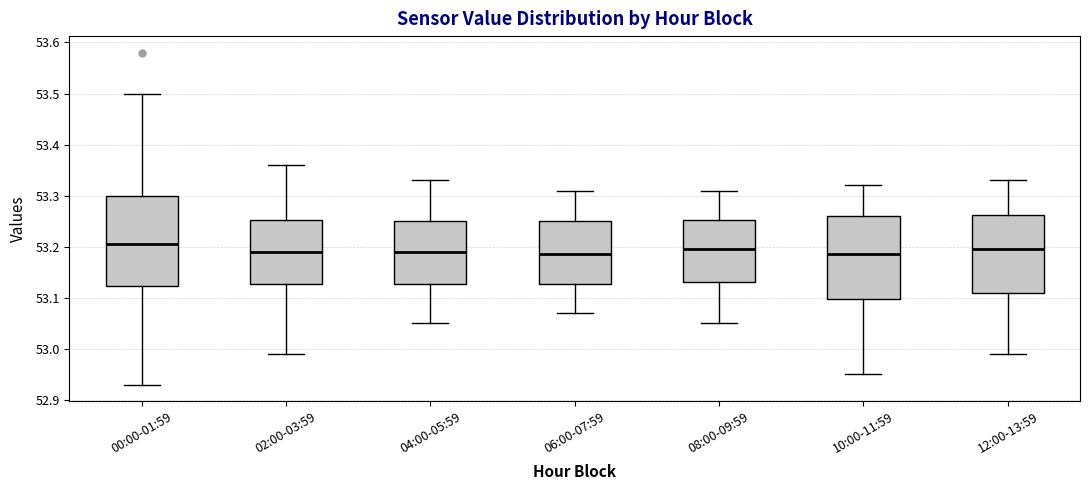

Reading left to right, read every box against the y-axis: the position of its median line, the range the box covers, and the ends of its whiskers. The values are not printed on the chart, so give them approximately, as read against the axis.

00:00-01:59: median 53.21, box 53.12 to 53.30, whiskers 52.93 to 53.50
02:00-03:59: median 53.19, box 53.13 to 53.25, whiskers 52.99 to 53.36
04:00-05:59: median 53.19, box 53.13 to 53.25, whiskers 53.05 to 53.33
06:00-07:59: median 53.19, box 53.13 to 53.25, whiskers 53.07 to 53.31
08:00-09:59: median 53.20, box 53.13 to 53.25, whiskers 53.05 to 53.31
10:00-11:59: median 53.19, box 53.10 to 53.26, whiskers 52.95 to 53.32
12:00-13:59: median 53.20, box 53.11 to 53.26, whiskers 52.99 to 53.33